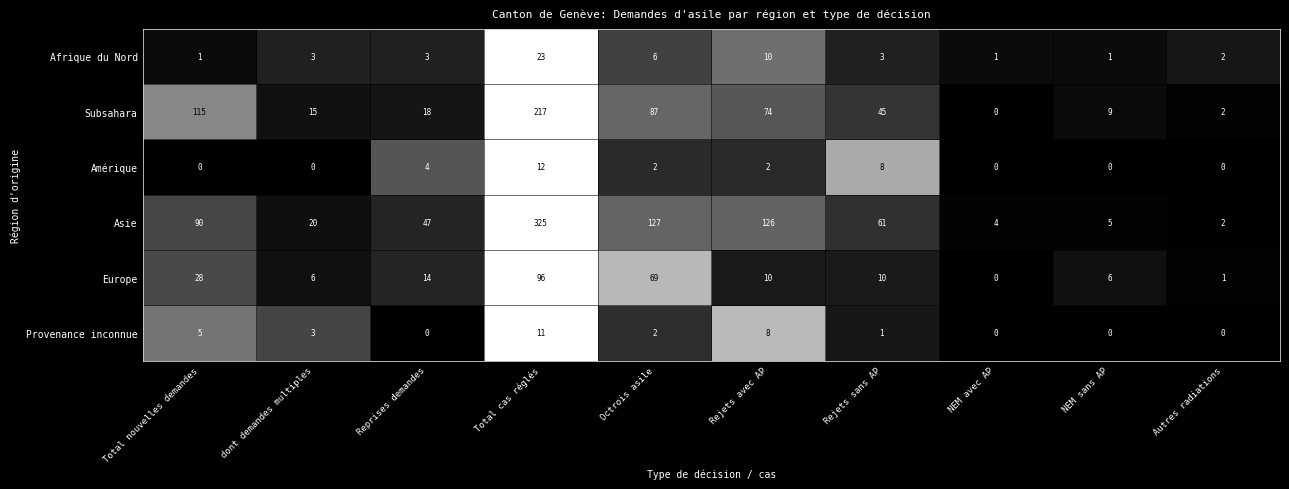

What is the difference between the Subsahara values at Autres radiations and Octrois asile?

85